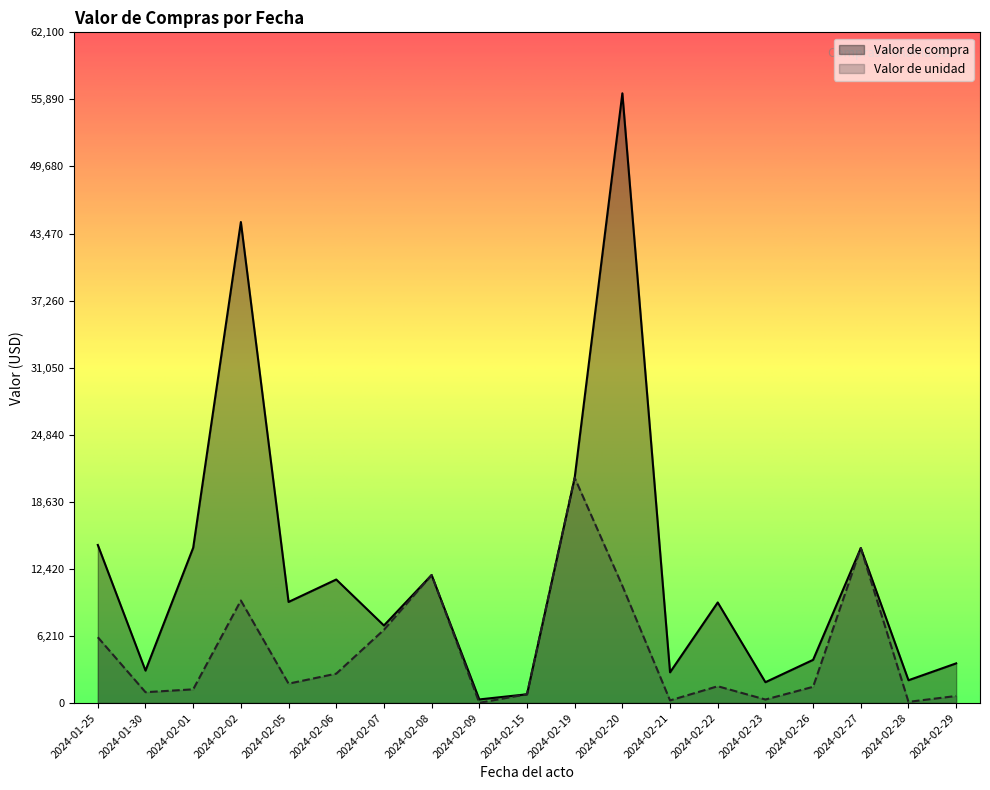

Does the chart display data point markers on the line(s)?

No